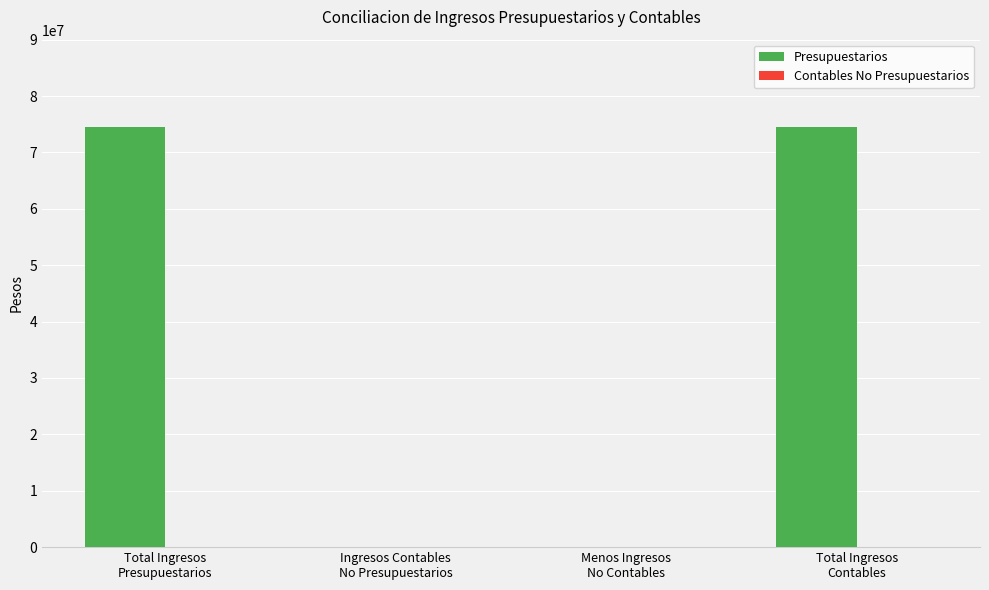

What is the greatest value displayed?

74549198.7